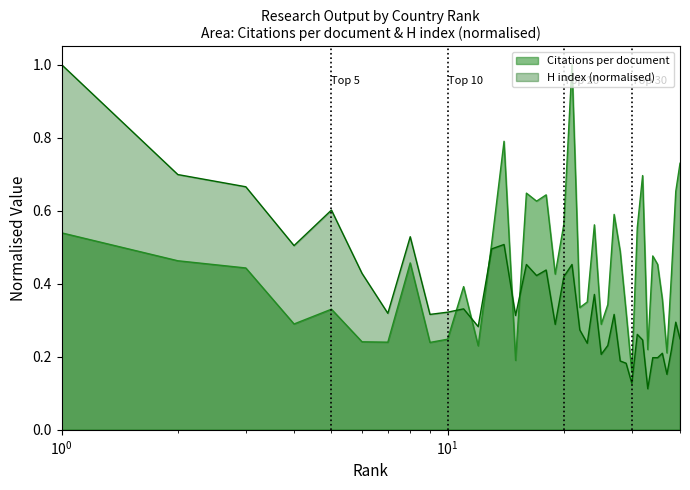

How many lines are shown in the chart?

2